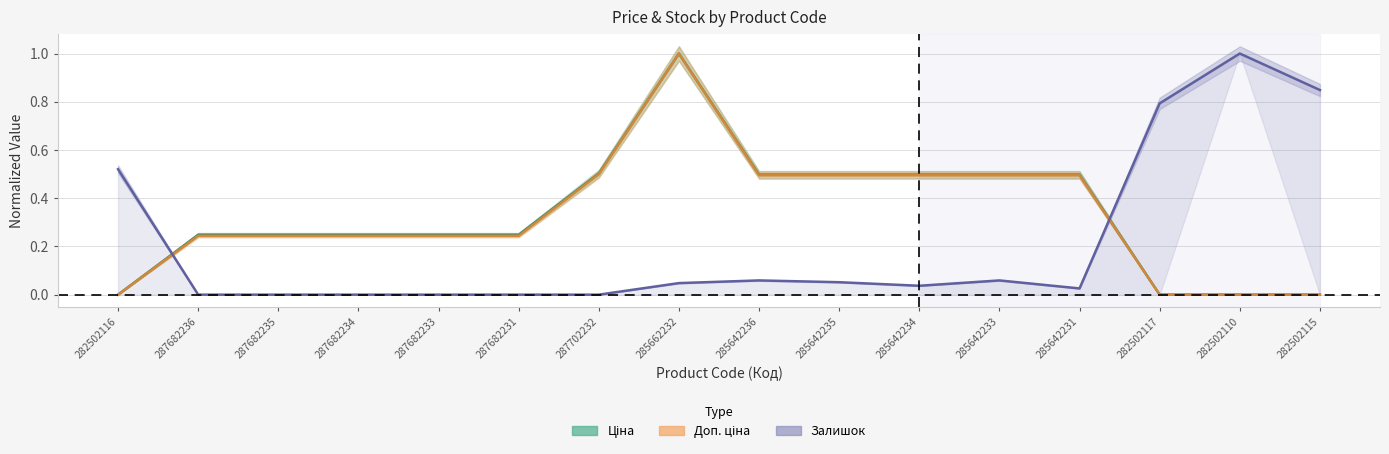

What is the spread (max minus min) of values at 282502116?

0.5